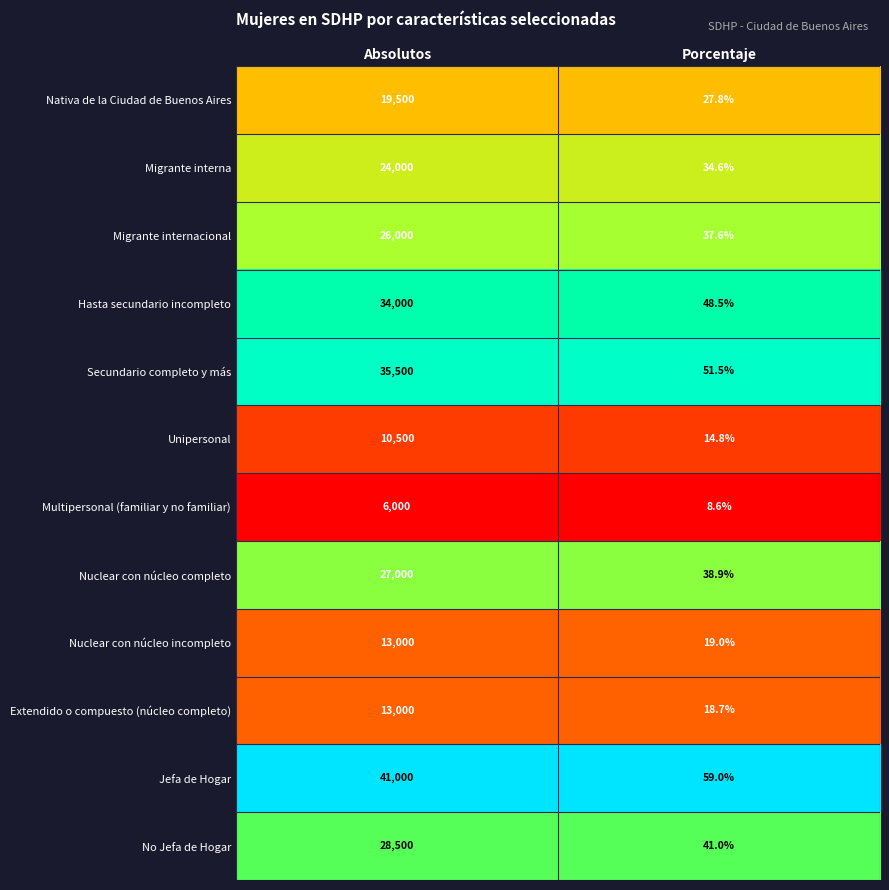

What is the approximate value of No Jefa de Hogar at Absolutos?

28500.0